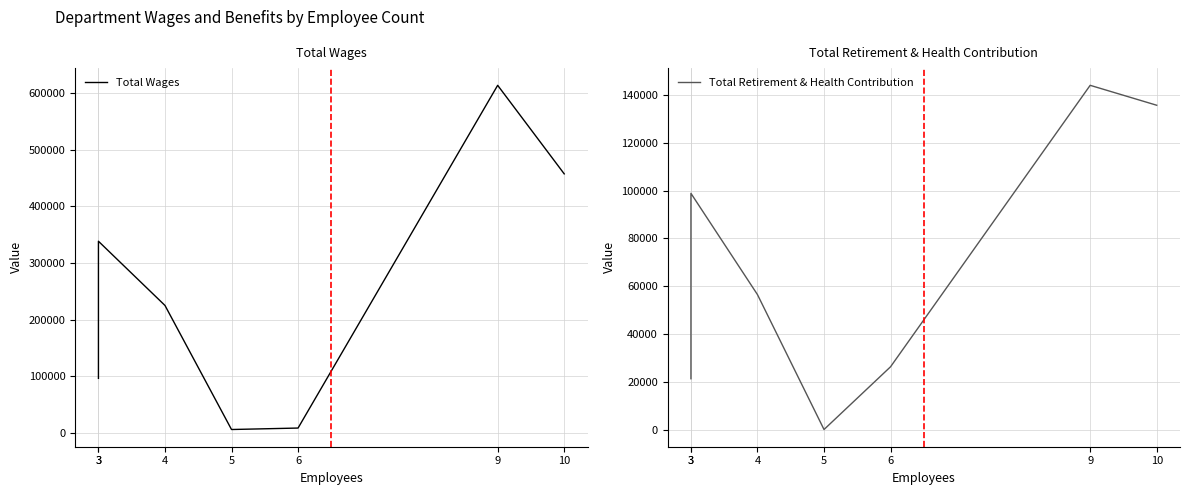

Between 10 and 3, which is larger?

10